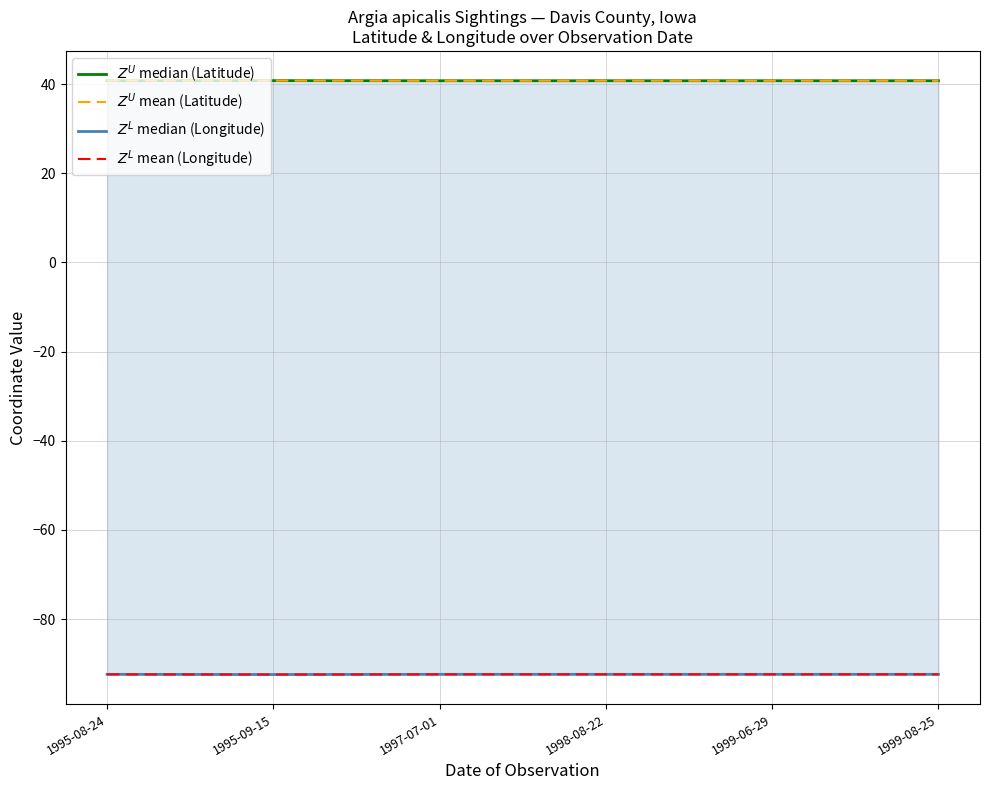

How many distinct data groups are displayed?

4